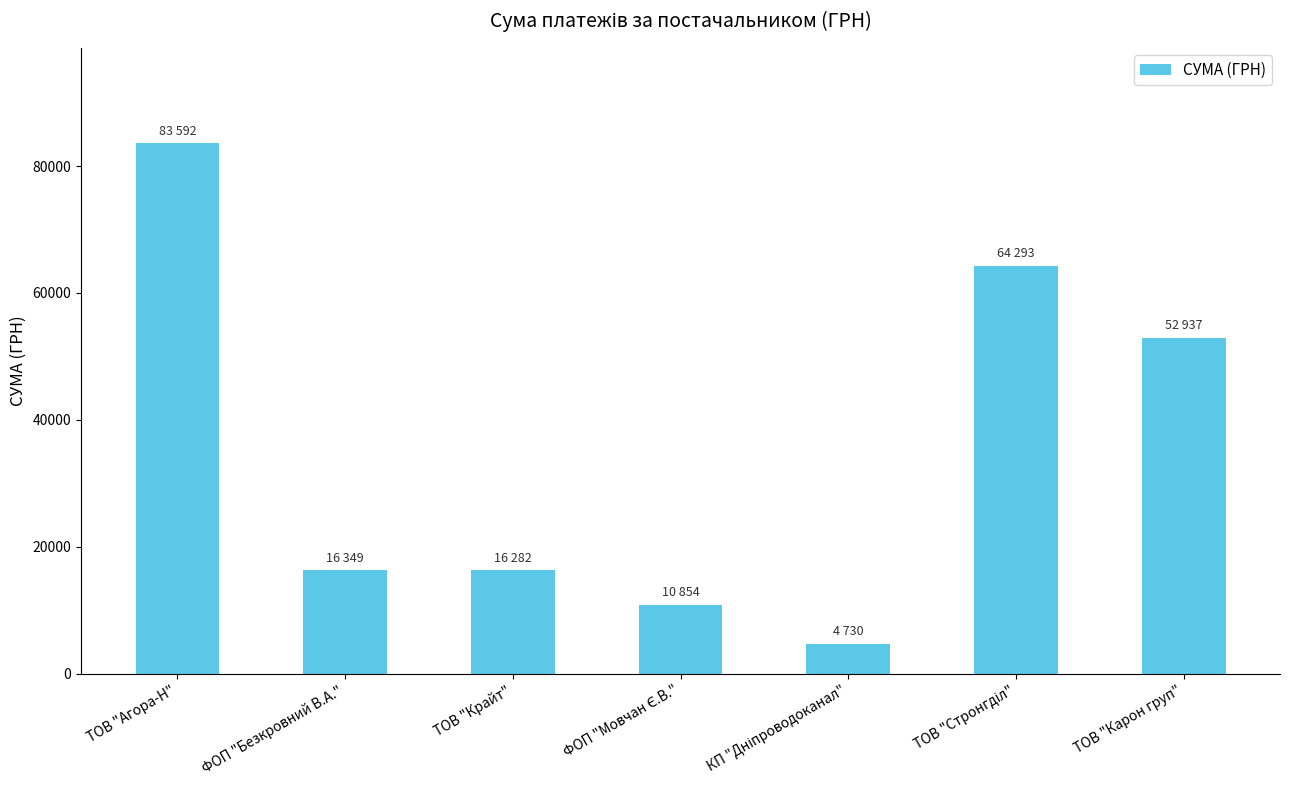

What is the sum of the values at ТОВ "Крайт" and ТОВ "Карон груп"?

69218.9